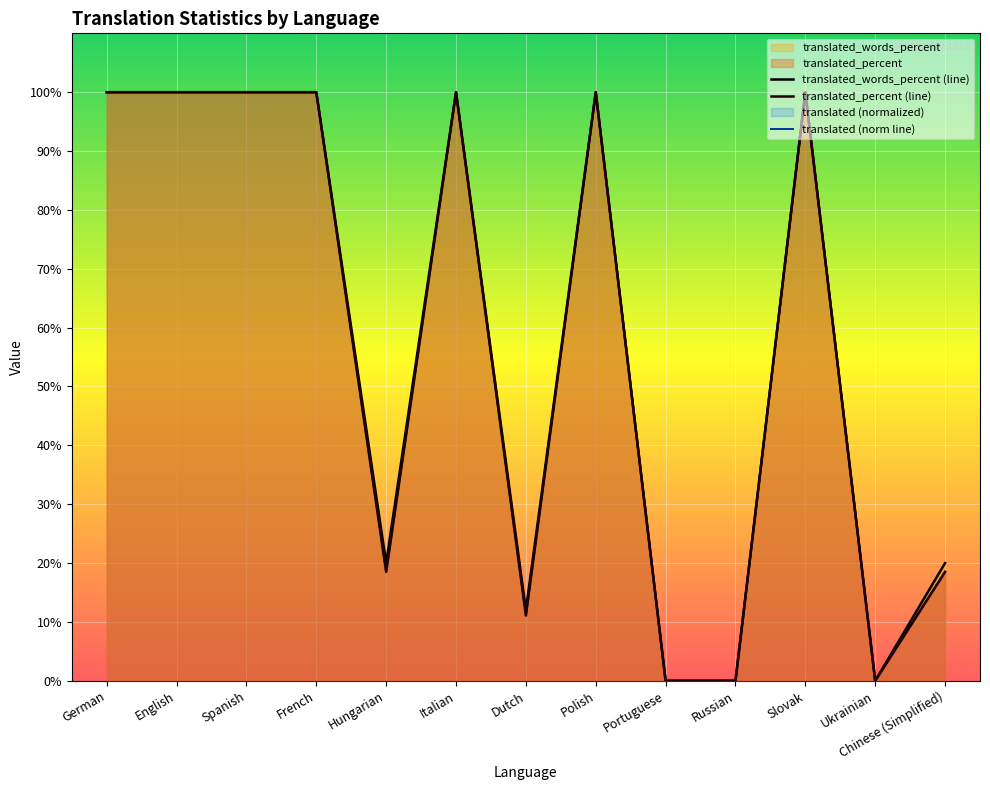

Rank the series at Russian from highest to lowest value.

translated, translated_percent, translated_words_percent